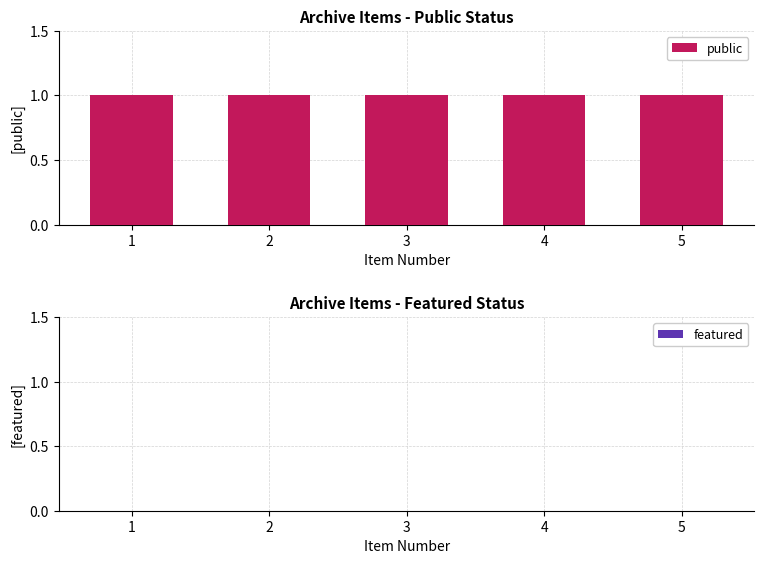

True or false: public has a value of 0 at 3.

False